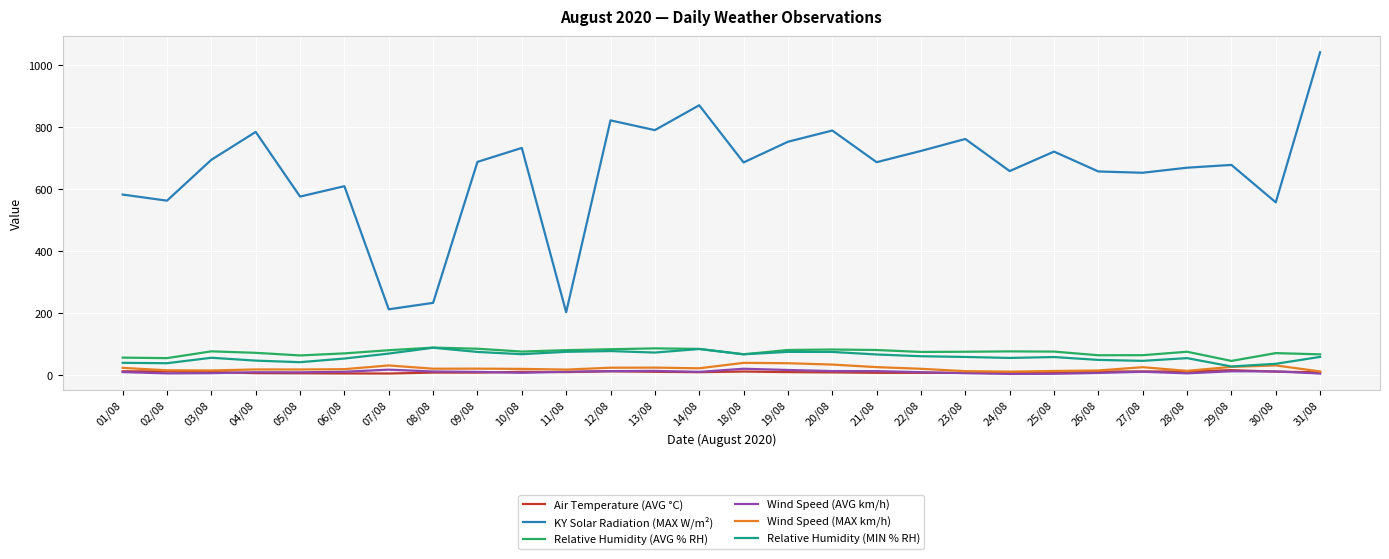

At how many categories does at least one series exceed 388?

25